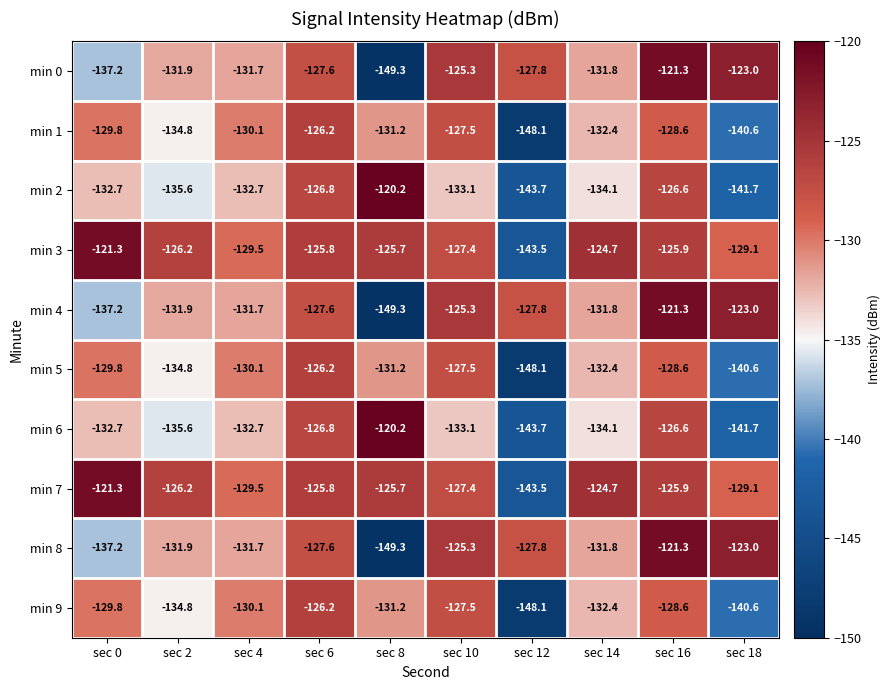

What is the difference between the min 6 values at sec 14 and sec 16?

7.5